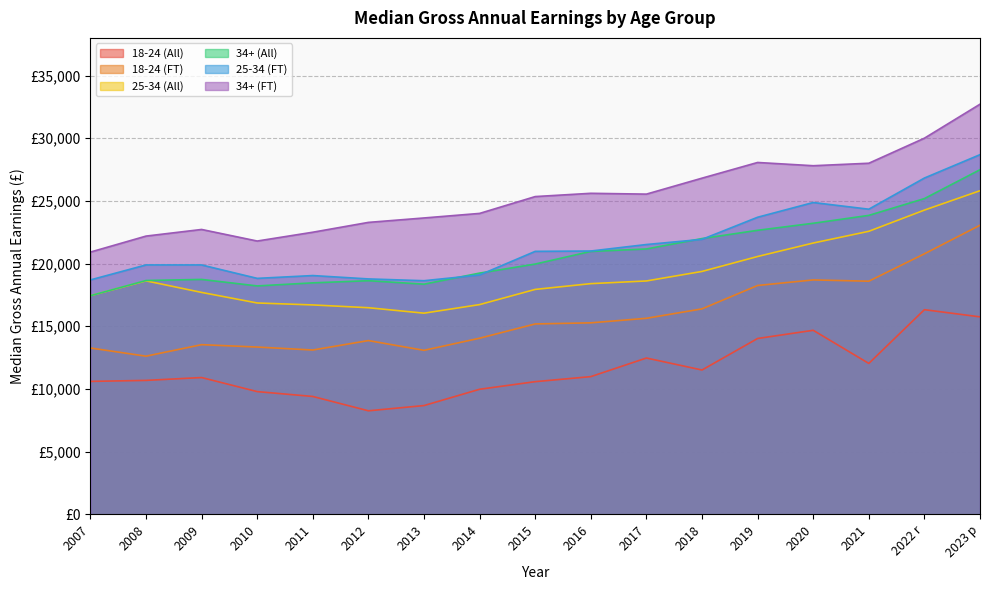

True or false: 34+ (All) and 18-24 (FT) intersect in this chart.

False